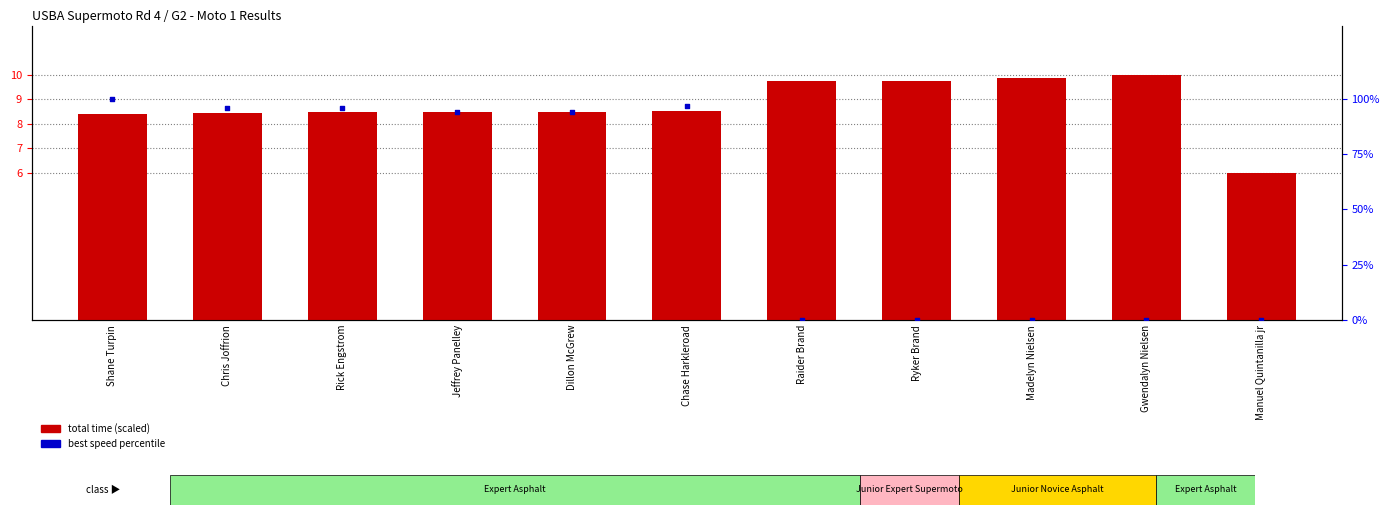

At which category is the sum across all series the highest?

Shane Turpin